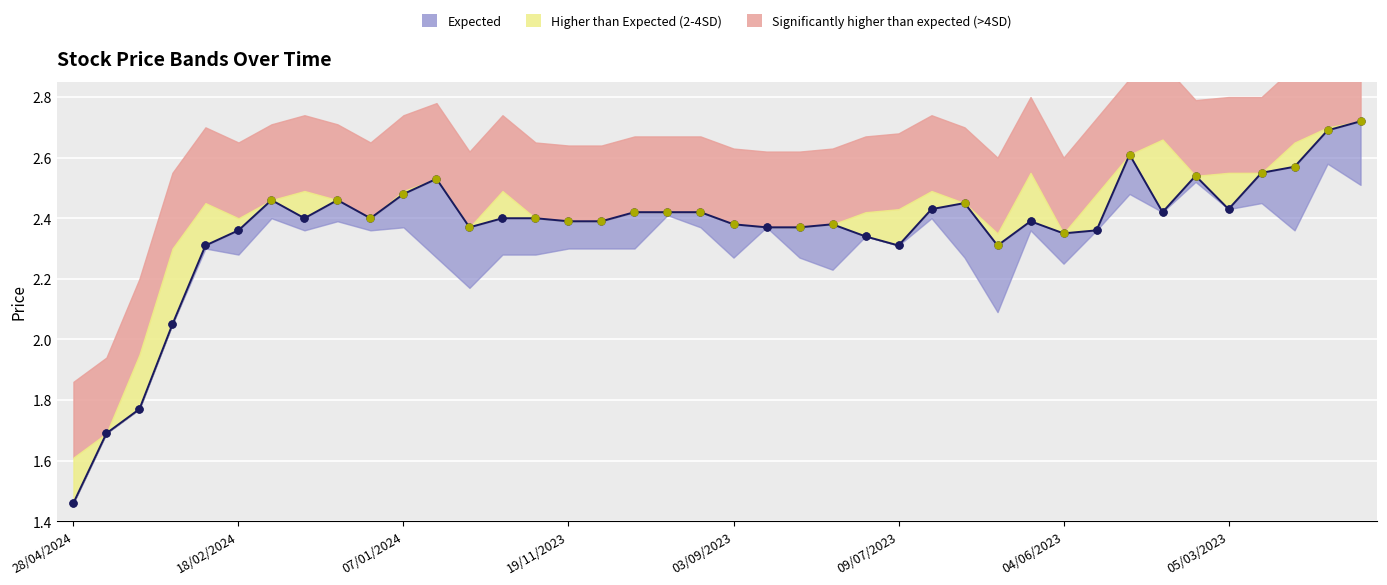

What is the maximum value for Low?

2.6